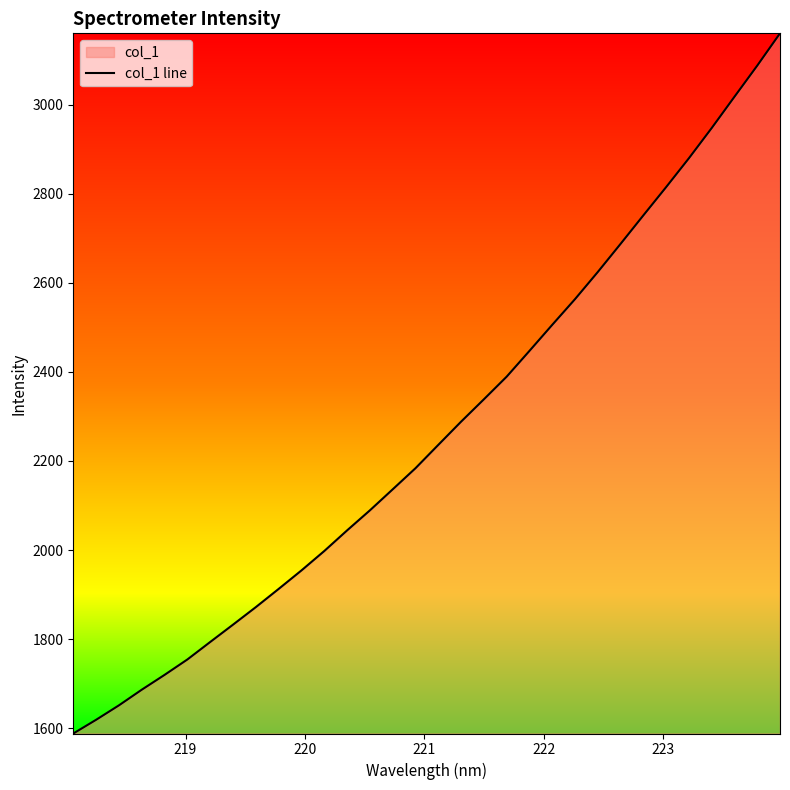

What is the minimum value shown in the chart?

1588.1